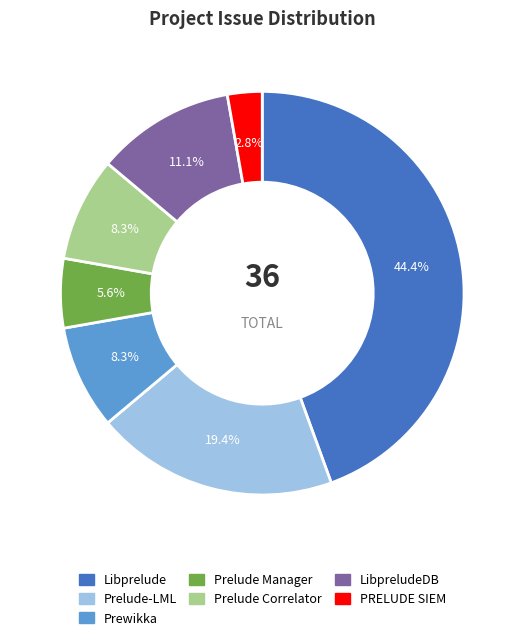

Is there any slice that represents more than half of the pie?

No